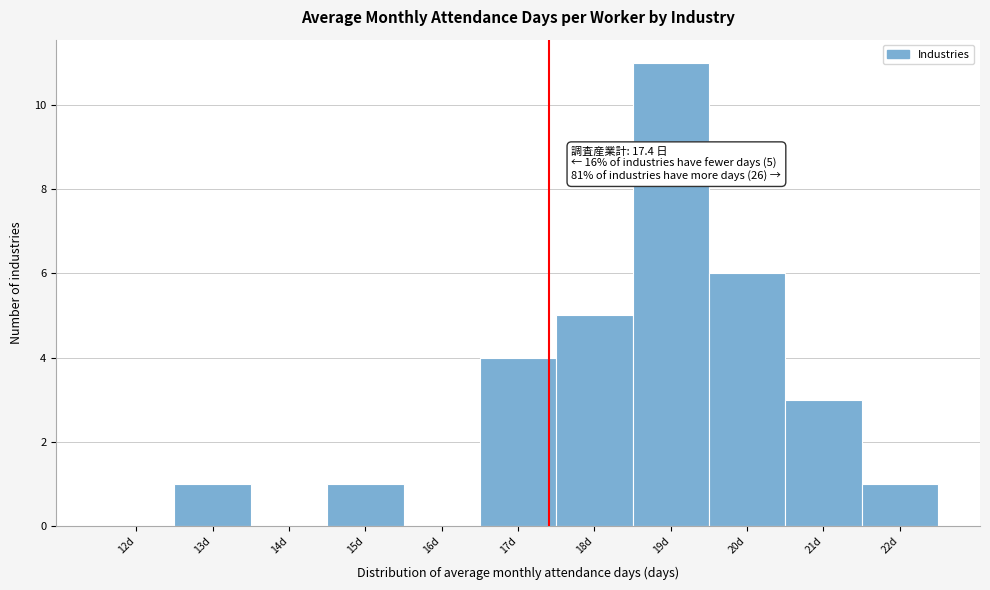

Which range on the x-axis has the tallest bar?

18.5 to 19.5